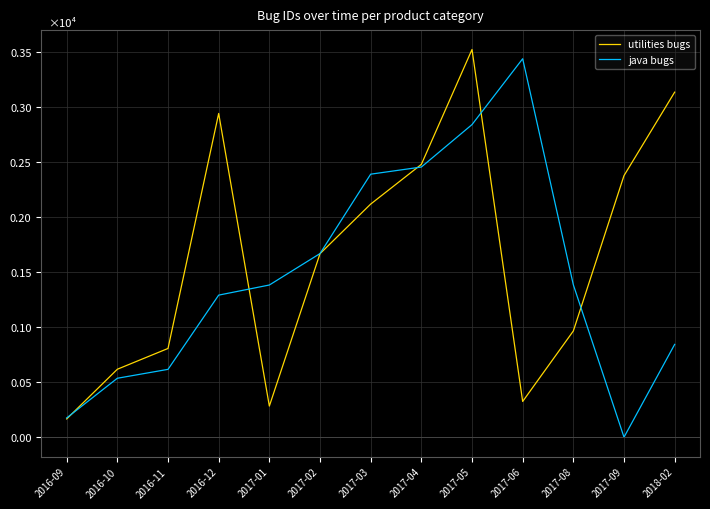

Which category has the lowest value in the utilities bugs series?

2016-09